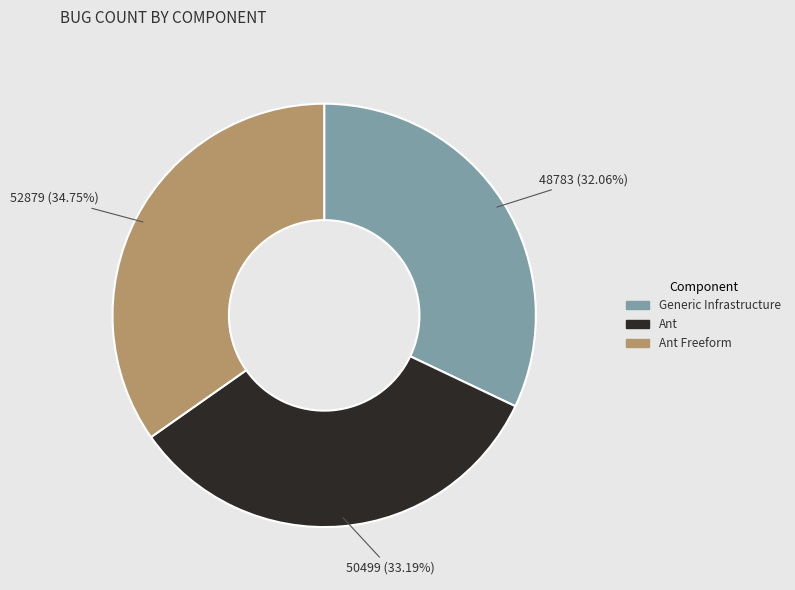

Rank the categories by value from lowest to highest.

Generic Infrastructure, Ant, Ant Freeform